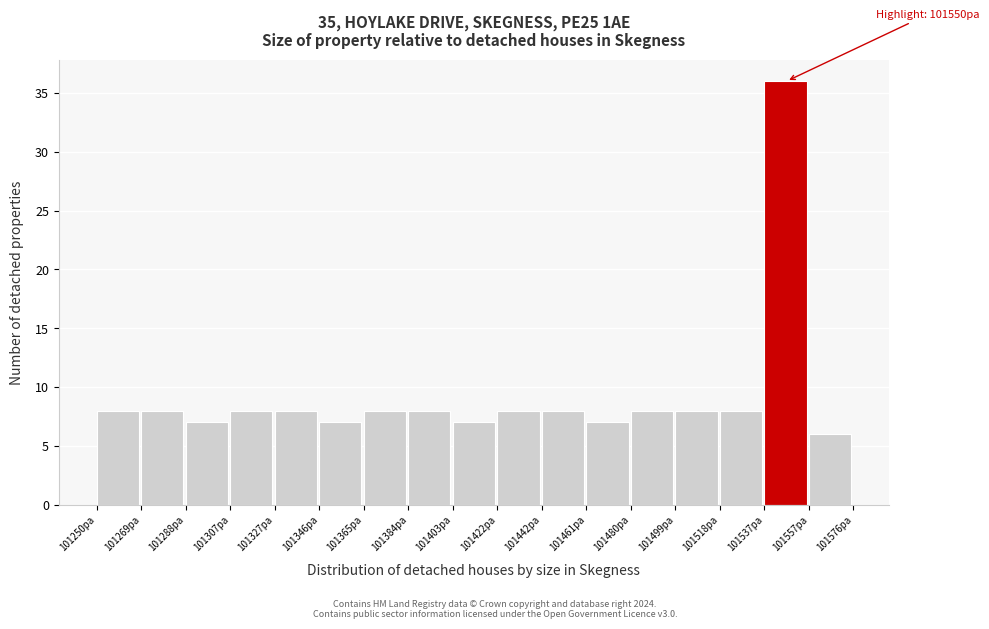

Over which range of the x-axis is the bar tallest?

101538 to 101556